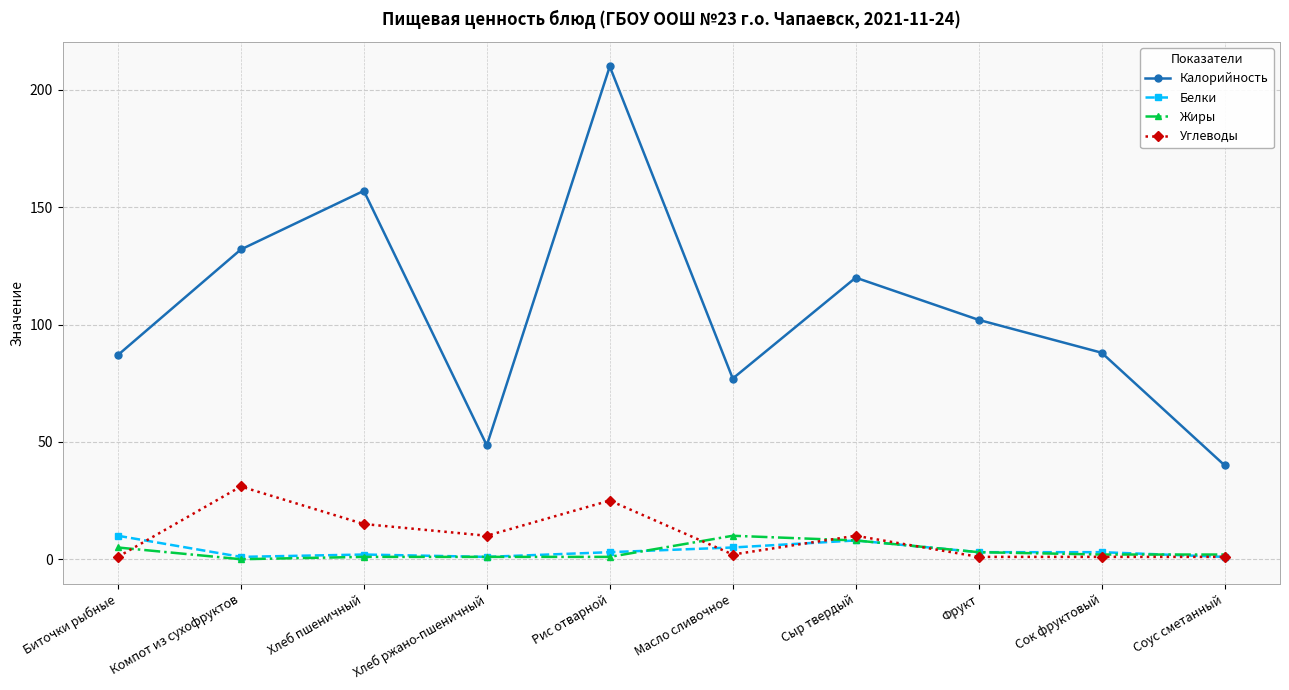

At which category does Калорийность reach its first local peak?

Хлеб пшеничный